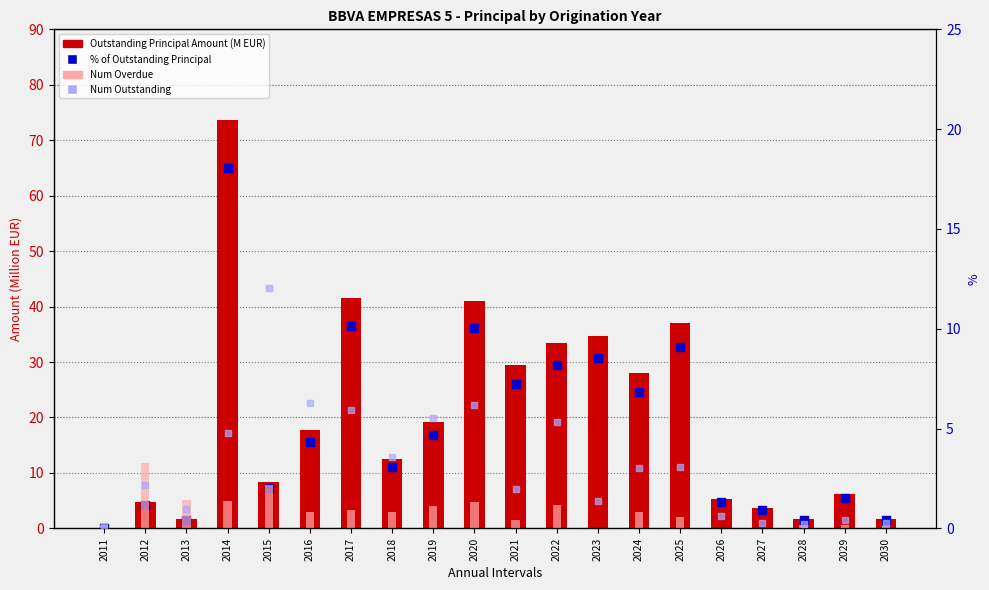

Which series contains the lowest Y value?

Num Overdue